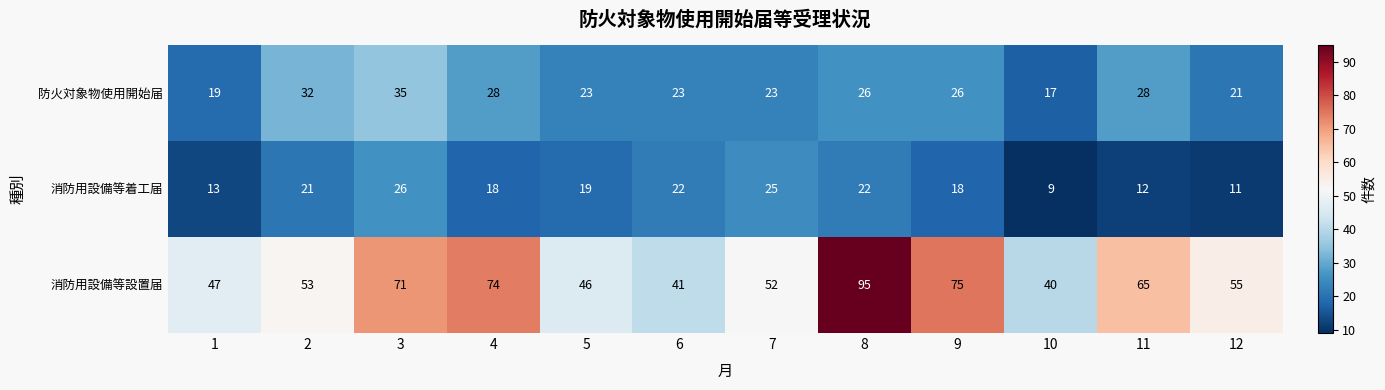

The value of 消防用設備等設置届 at 9 is 75. True or false?

True